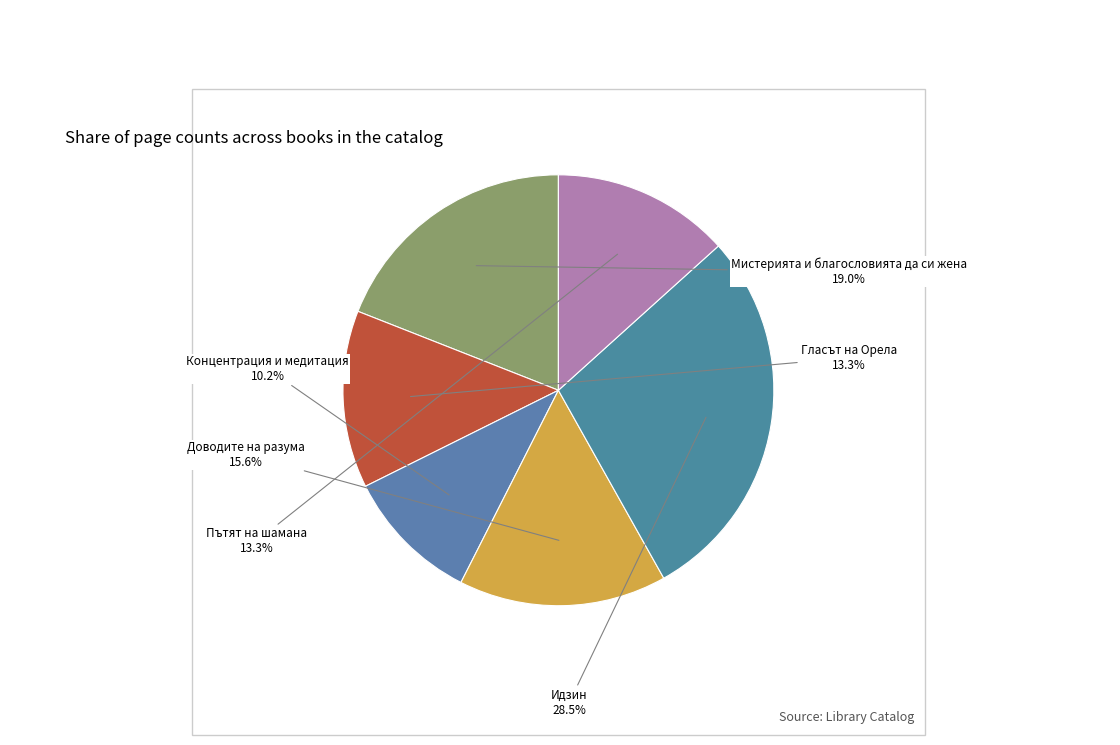

Is the sum of Идзин and Пътят на шамана greater than half?

No